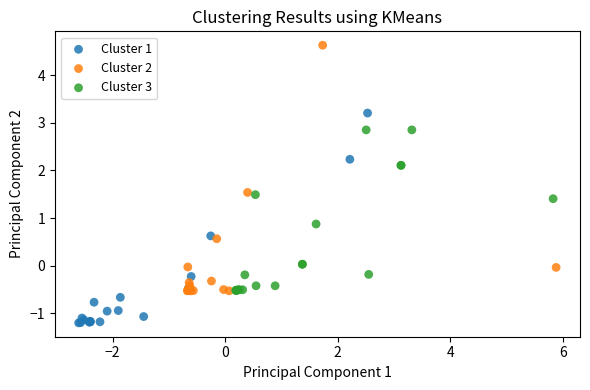

Which series contains the lowest Y value?

Cluster 1